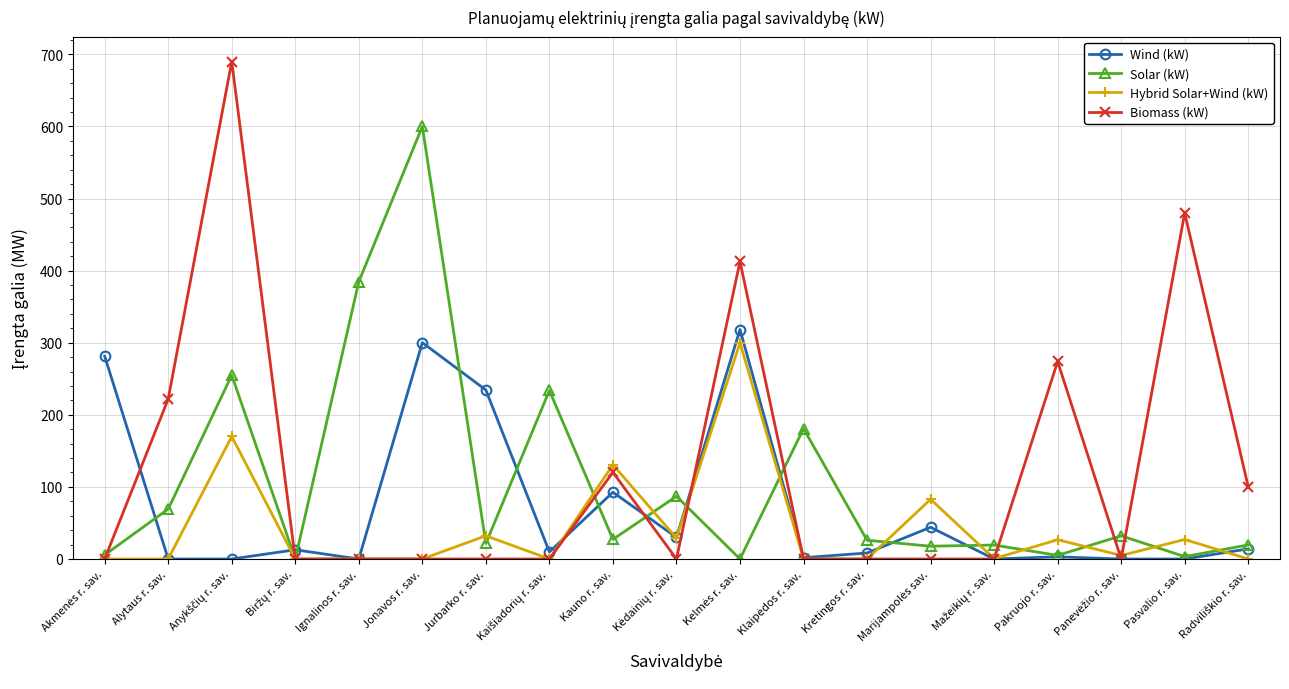

What is the value of the Solar (kW) point at the 15th from the left?

19.3